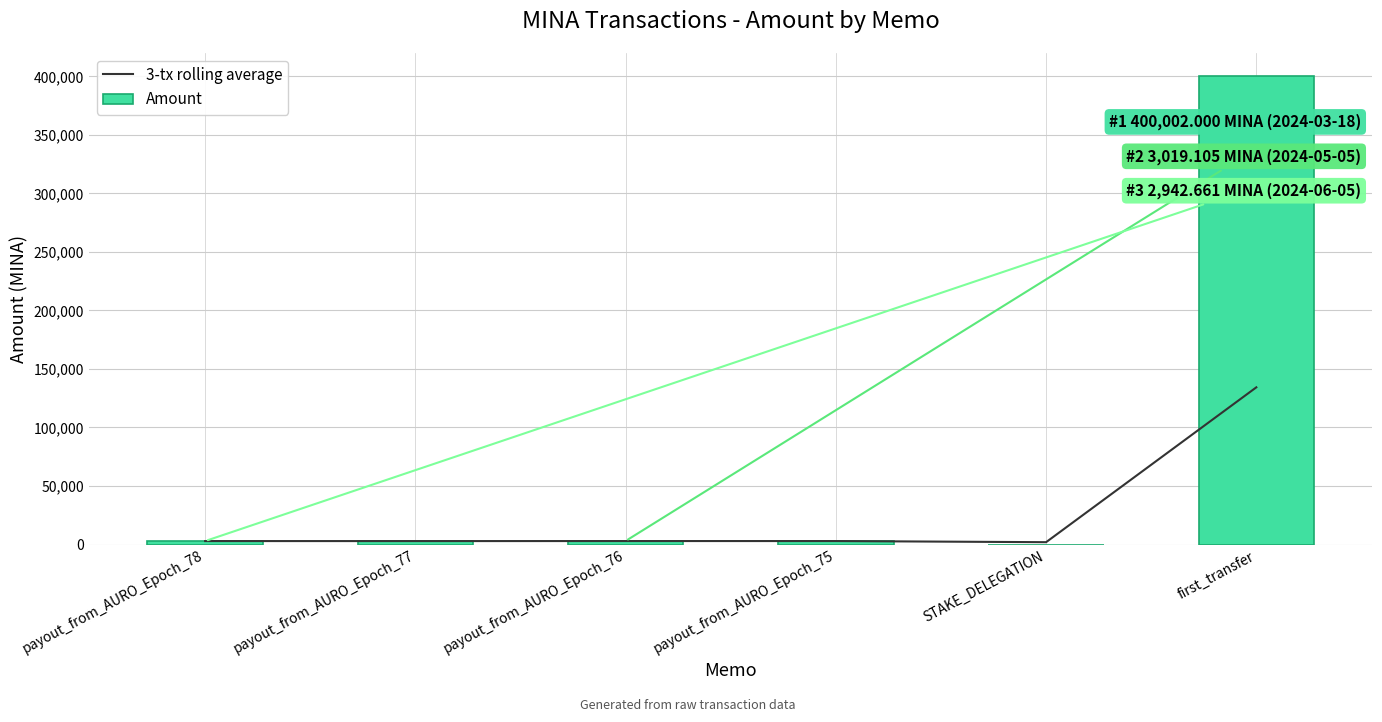

The value of Amount at payout_from_AURO_Epoch_77 is 4727.7. True or false?

False